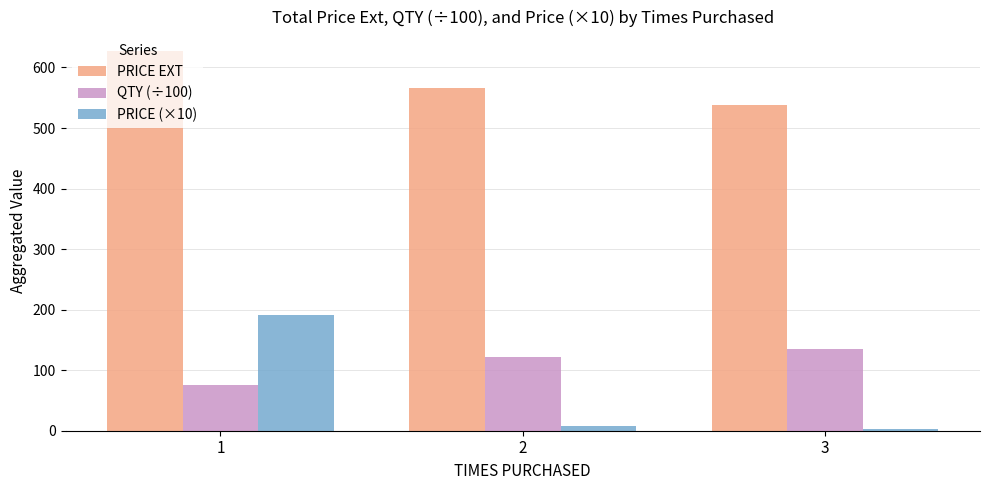

How many bars are there in each group?

3